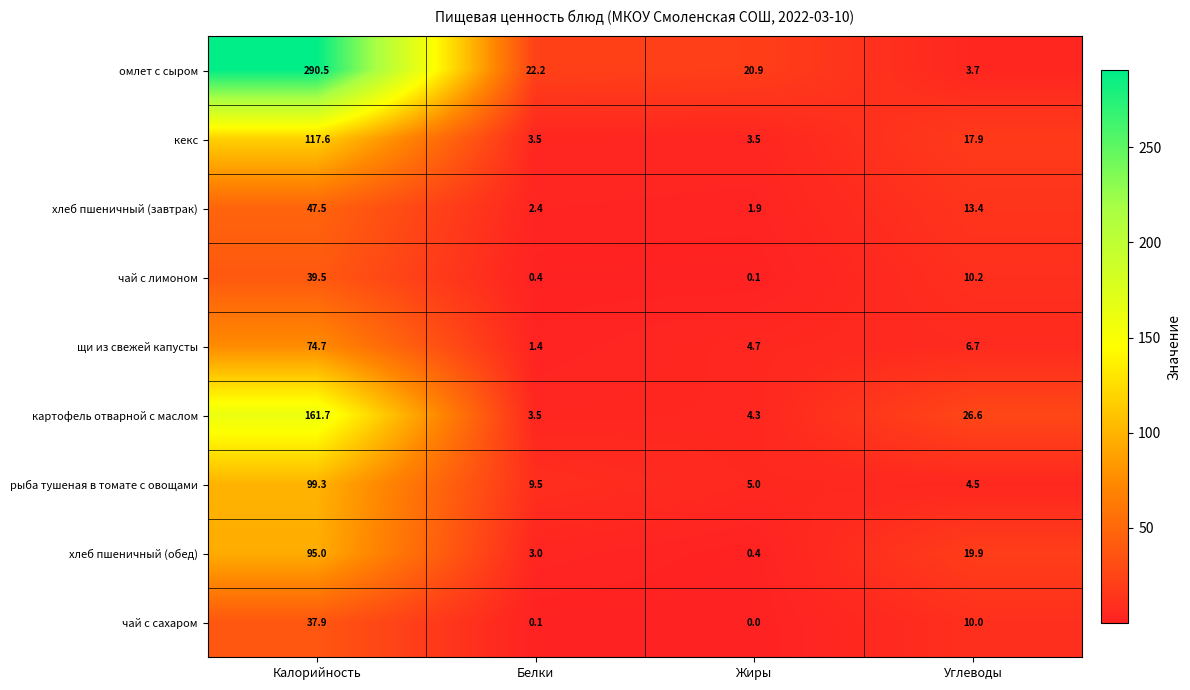

What is the difference between the highest and lowest values at Жиры?

20.9